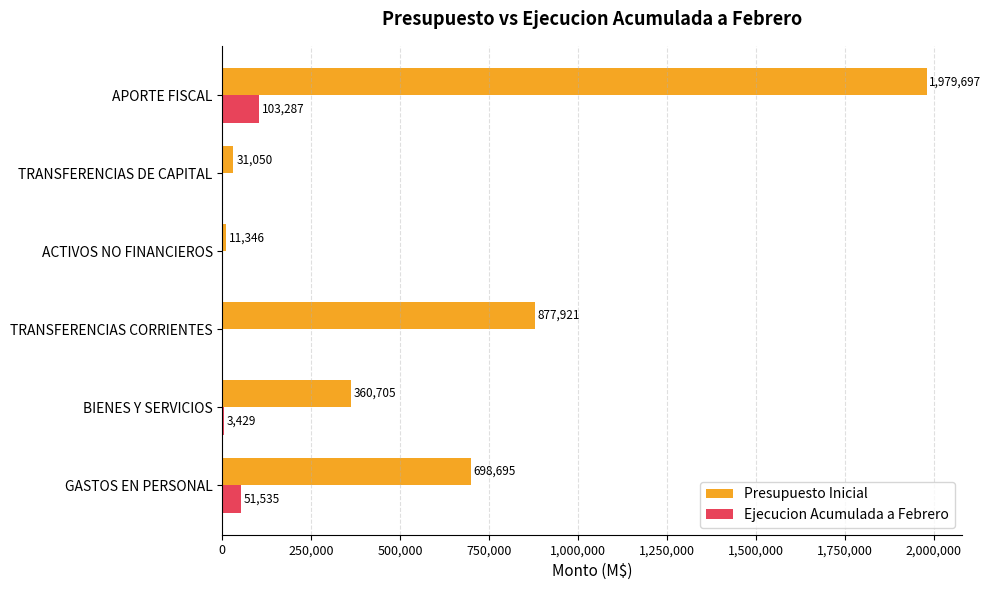

What is the sum of all Ejecucion Acumulada a Febrero values?

158251